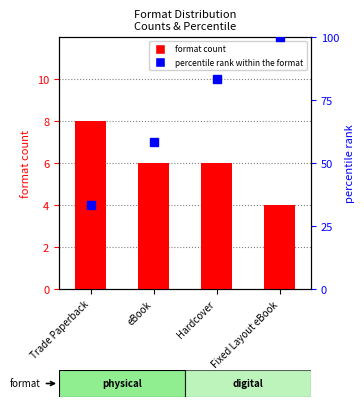

How many data points does each series have?

4